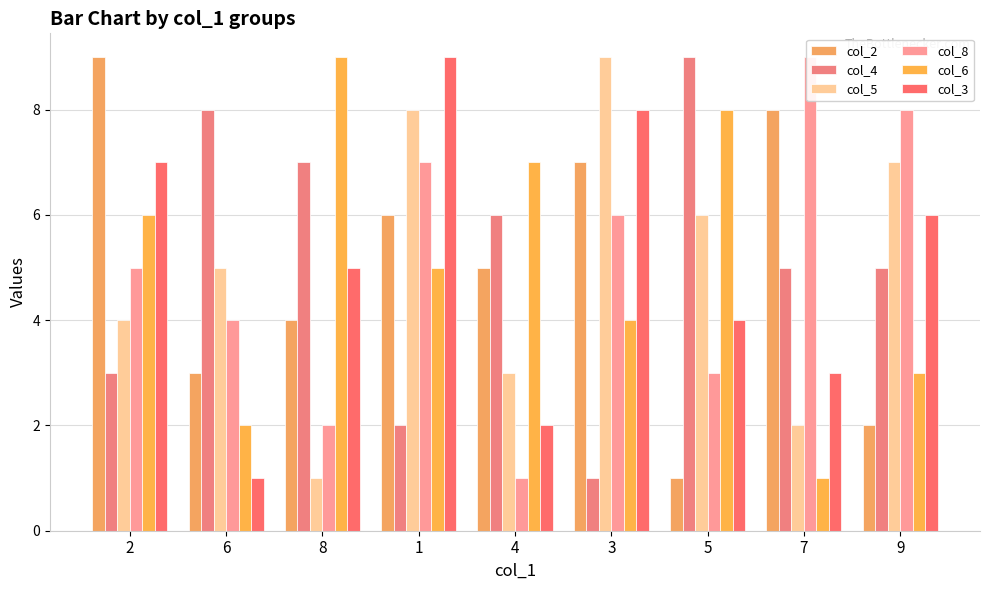

What are all the series names shown in the legend?

col_2, col_4, col_5, col_8, col_6, col_3